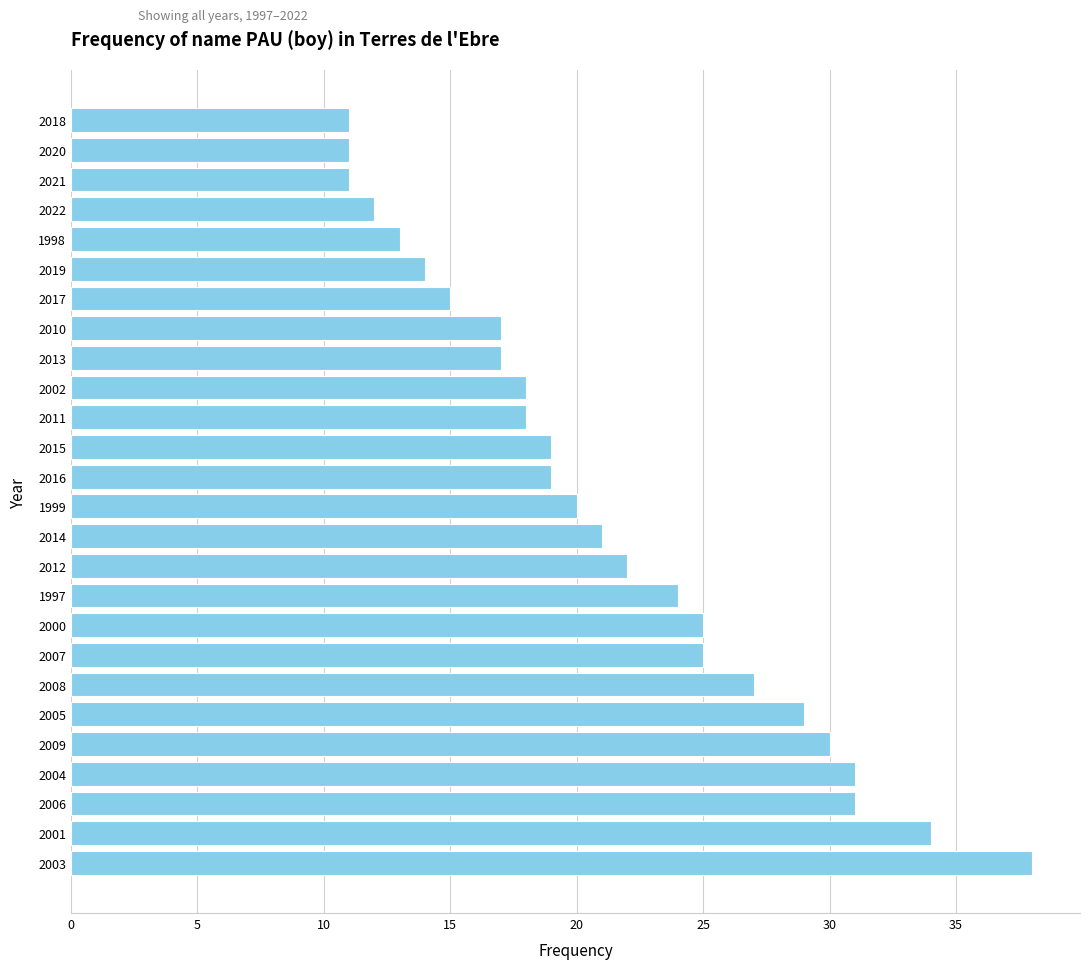

Approximately how many times larger is the value at 2003 compared to 2012?

1.7